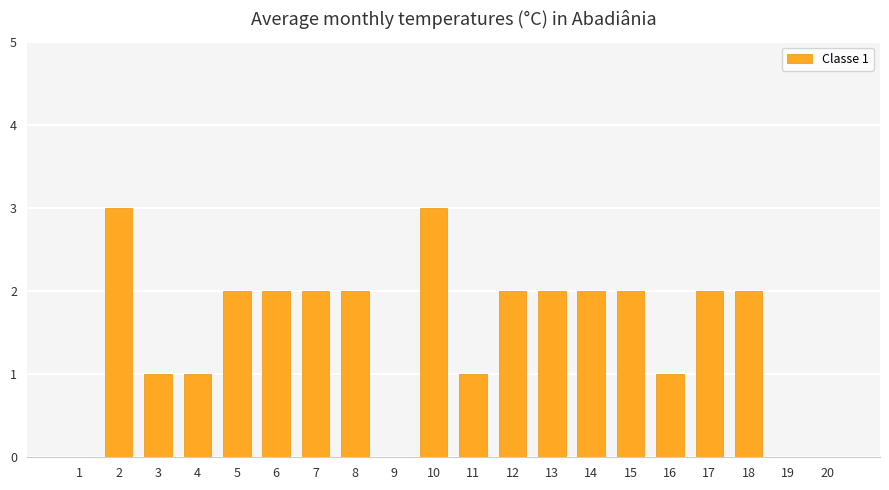

What is the greatest value displayed?

3